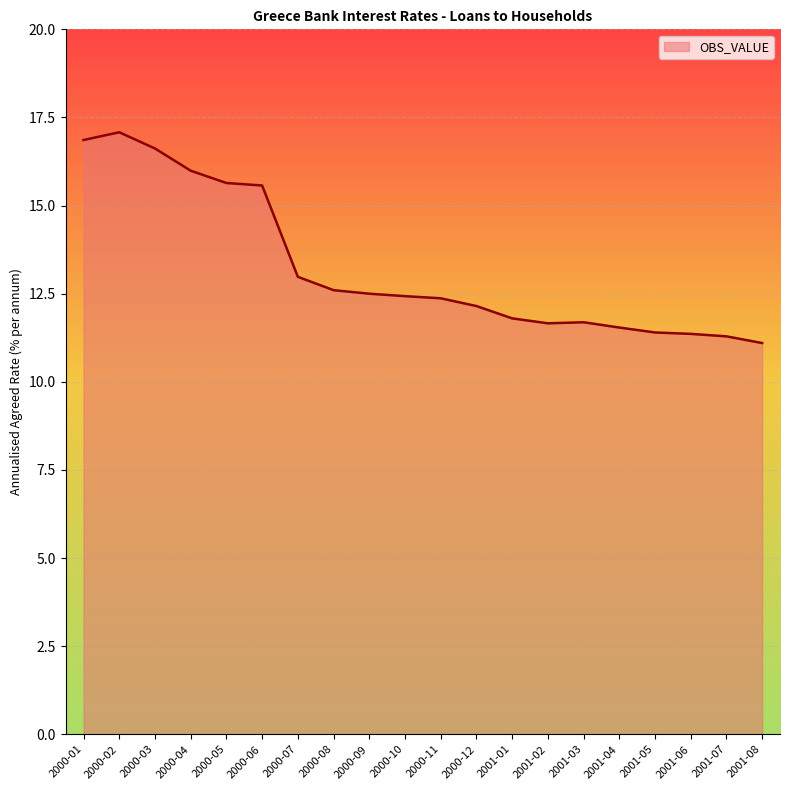

Between 2001-01 and 2000-10, which is larger?

2000-10